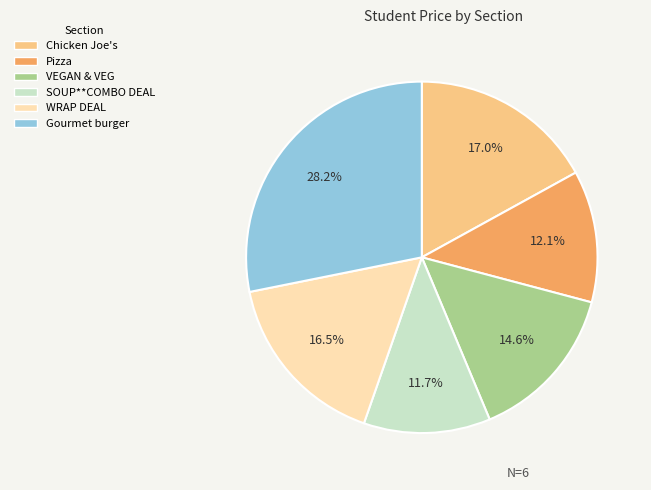

Which category has the biggest portion of the pie?

Gourmet burger